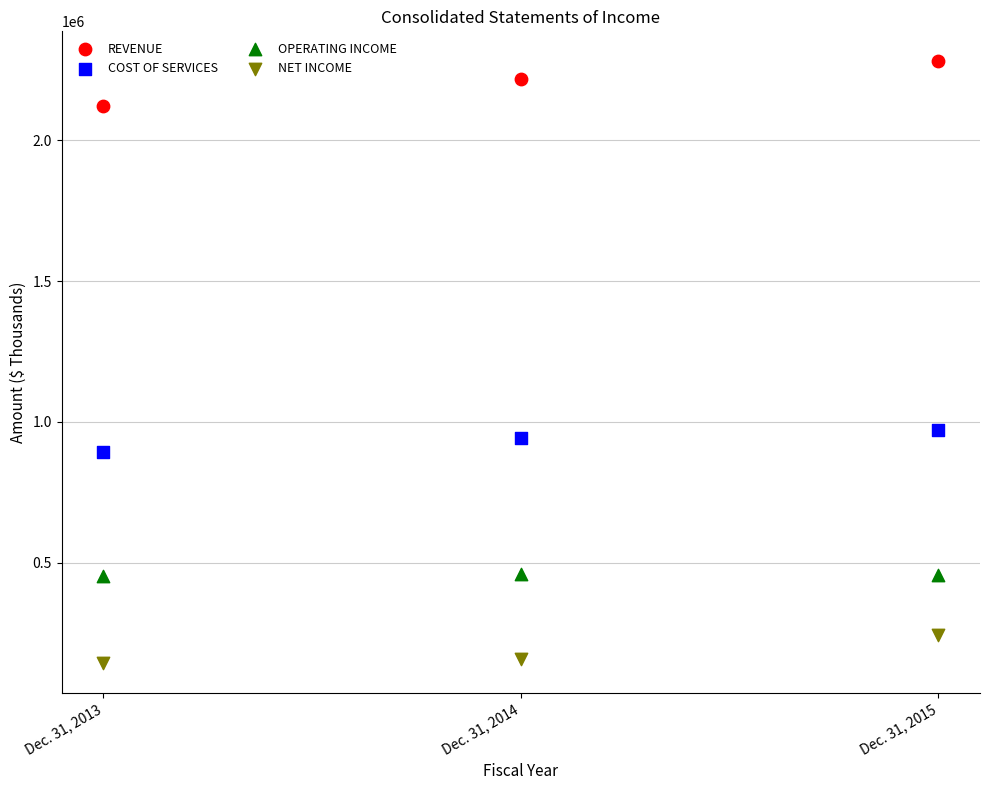

Which series has the largest Y range (max minus min)?

REVENUE